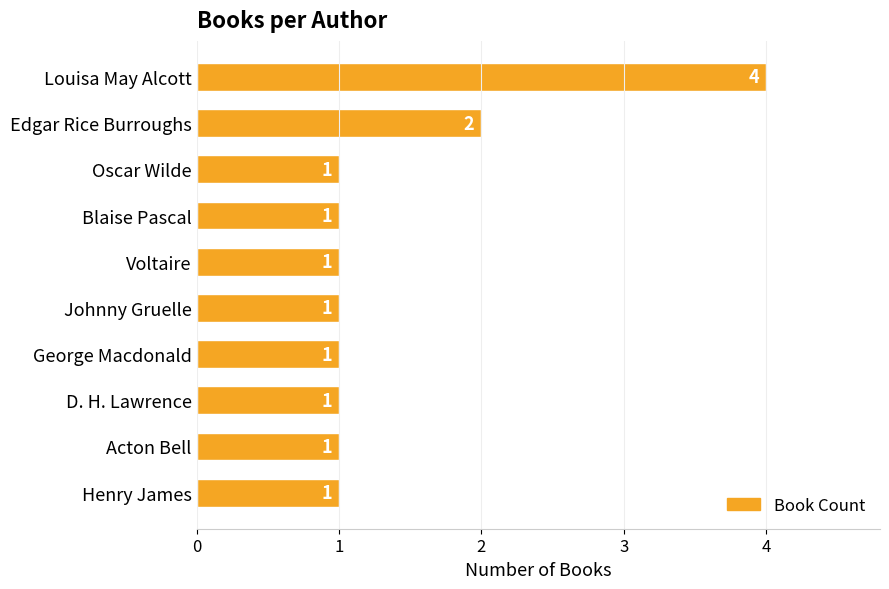

Which has a higher value, Oscar Wilde or Edgar Rice Burroughs?

Edgar Rice Burroughs